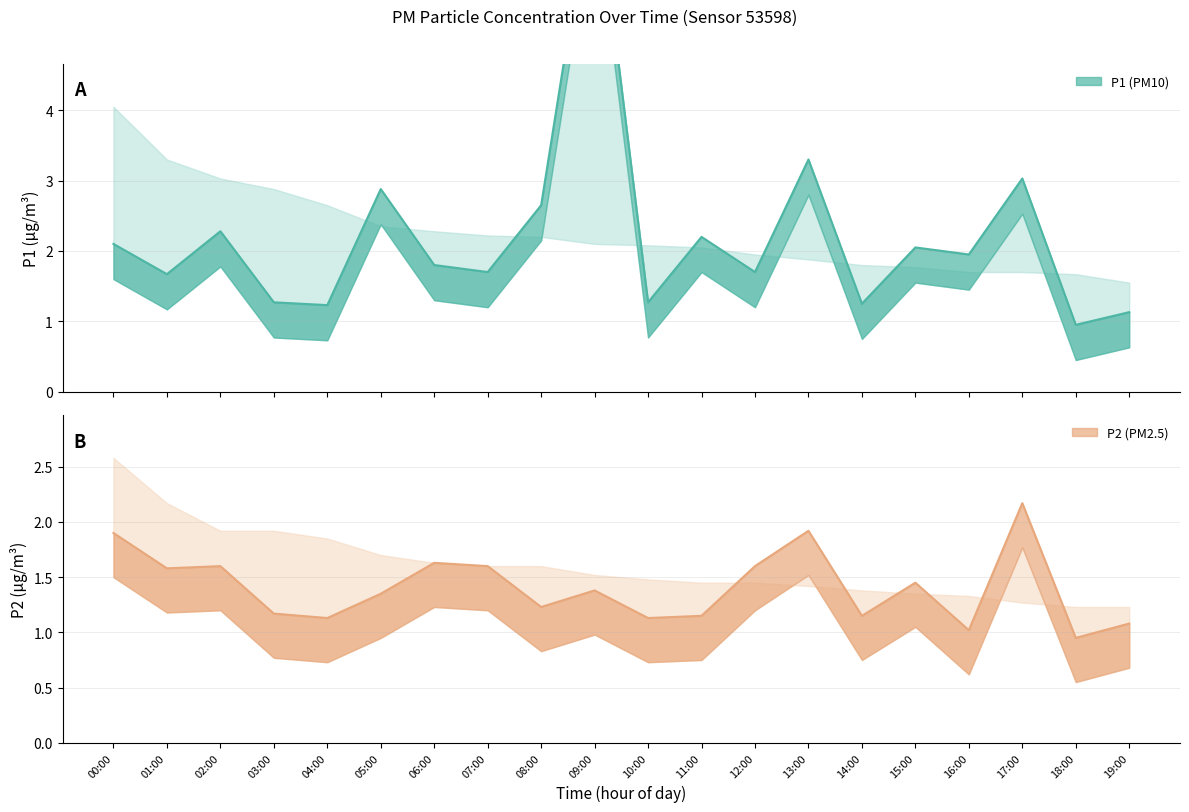

What is the greatest value displayed?

7.4